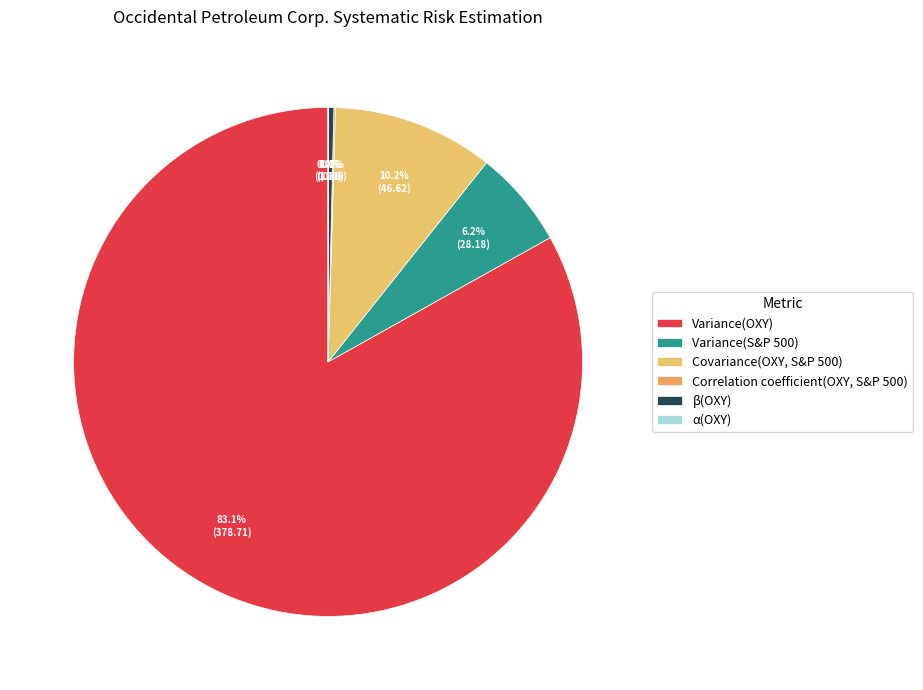

Combined, do Variance(OXY) and α(OXY) account for over 50%?

Yes